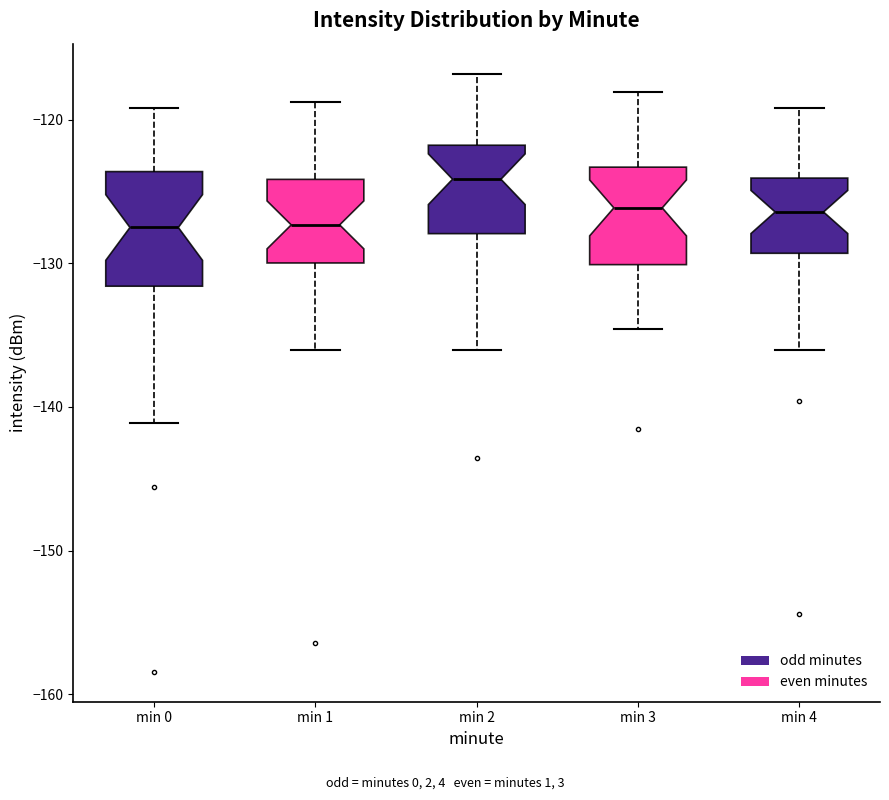

Comparing the boxes themselves (not the whiskers), which one is the tallest?

min 0